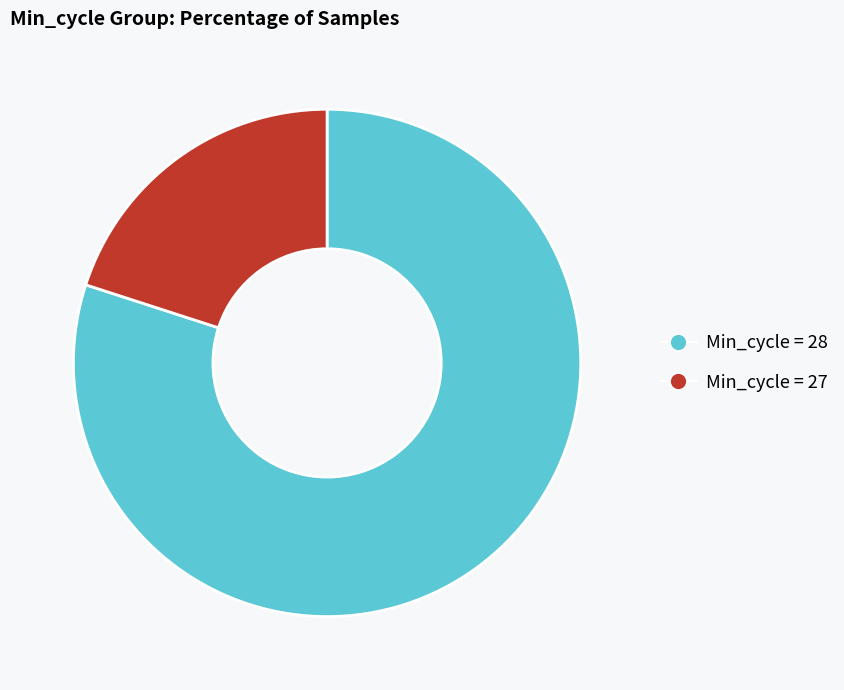

The Min_cycle = 28 slice represents 80% of the pie. True or false?

True